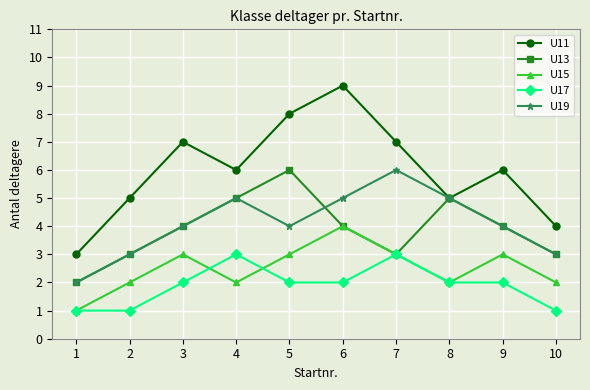

Reading right to left, extract all data points from this chart.

U11: 4	6	5	7	9	8	6	7	5	3
U13: 3	4	5	3	4	6	5	4	3	2
U15: 2	3	2	3	4	3	2	3	2	1
U17: 1	2	2	3	2	2	3	2	1	1
U19: 3	4	5	6	5	4	5	4	3	2